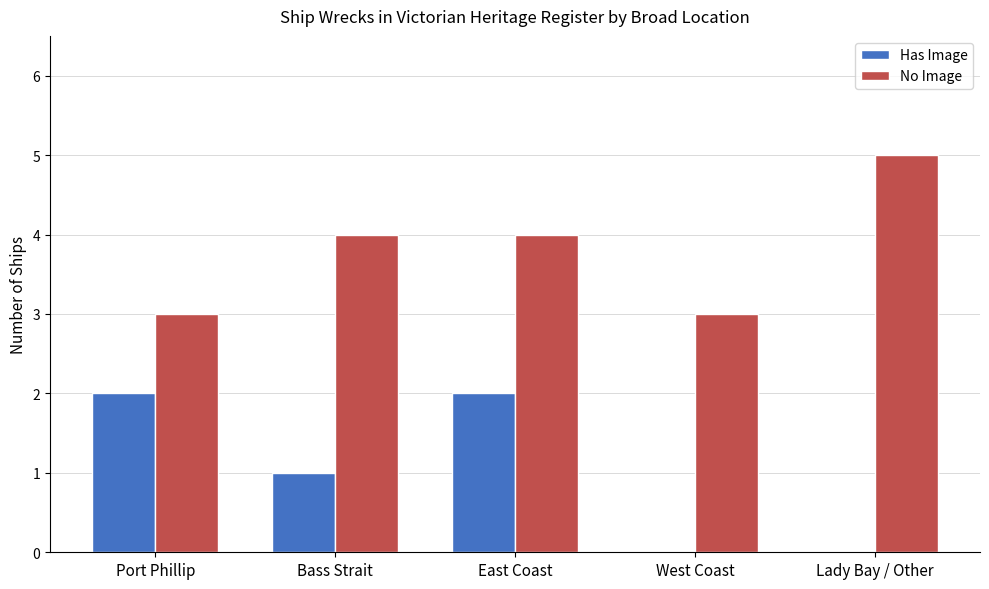

The value of Has Image at Port Phillip is 1. True or false?

False